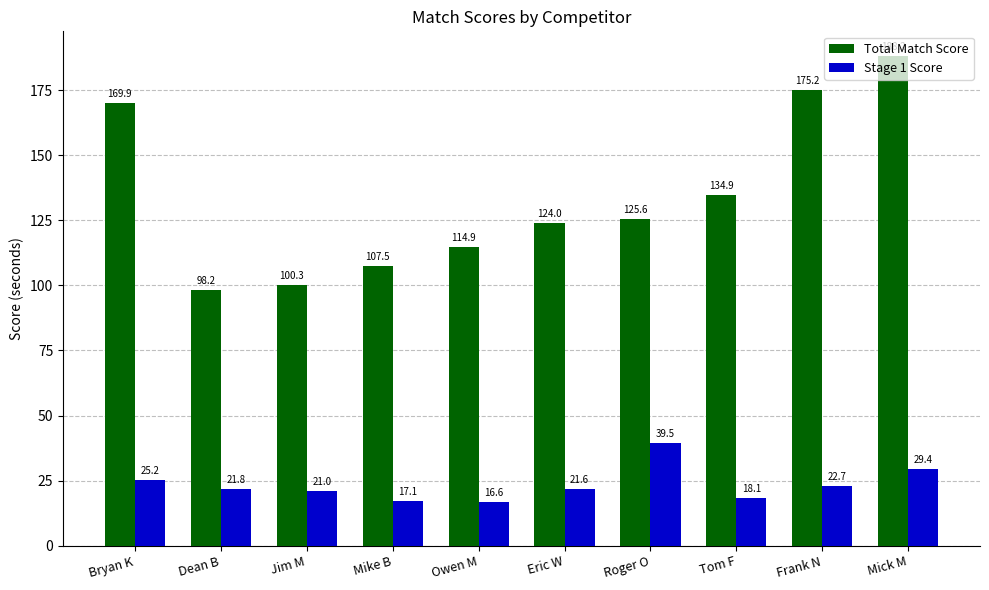

Is it true that Total Match Score equals 125.6 at Roger O?

True